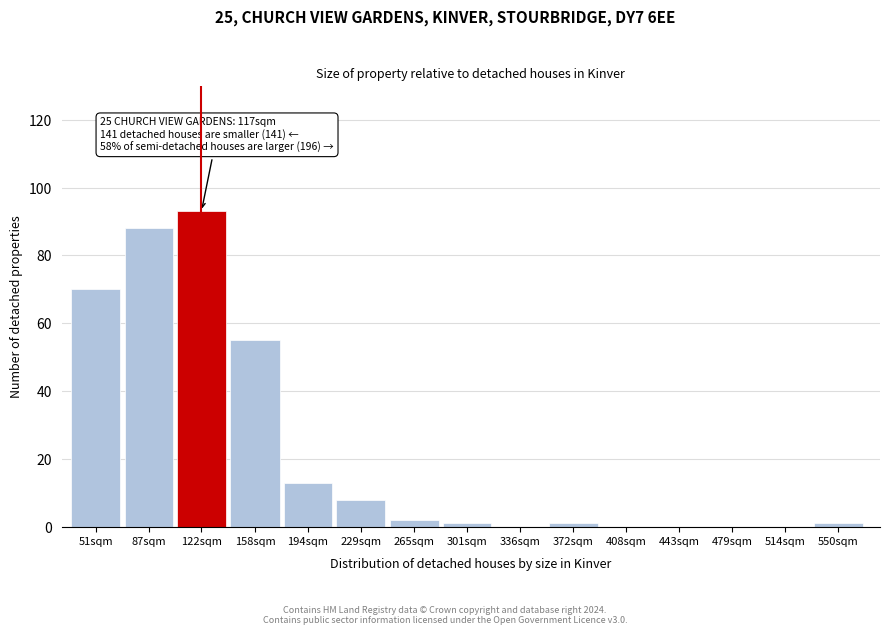

Reading left to right, list all the values displayed in this chart.

51sqm=70	87sqm=88	122sqm=93	158sqm=55	194sqm=13	229sqm=8	265sqm=2	301sqm=1	336sqm=0	372sqm=1	408sqm=0	443sqm=0	479sqm=0	514sqm=0	550sqm=1